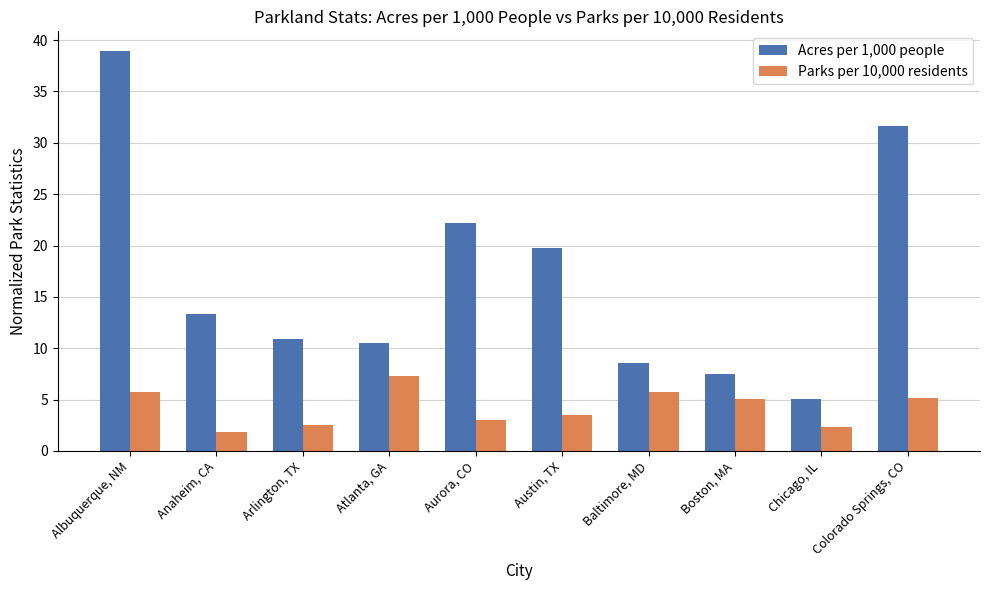

Which category has the highest value in the Acres per 1,000 people series?

Albuquerque, NM